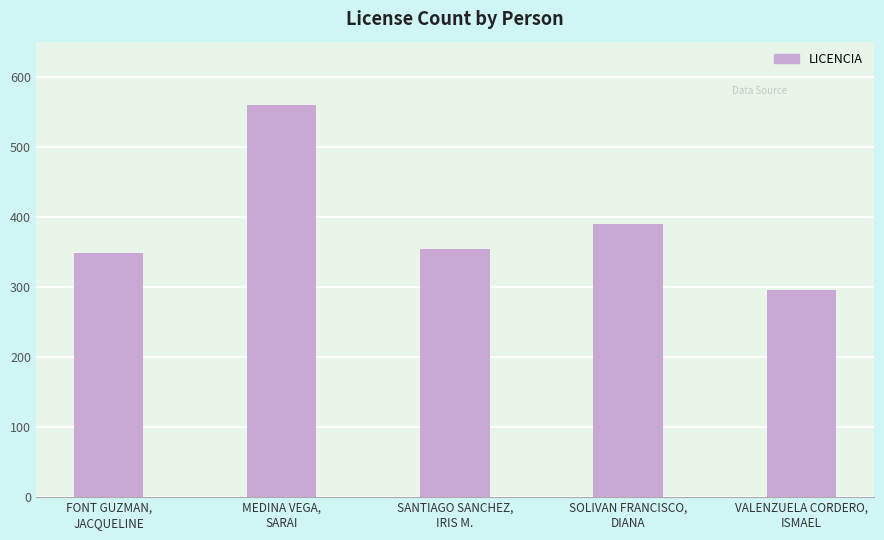

What is the difference between the values at MEDINA VEGA,
SARAI and FONT GUZMAN,
JACQUELINE?

210